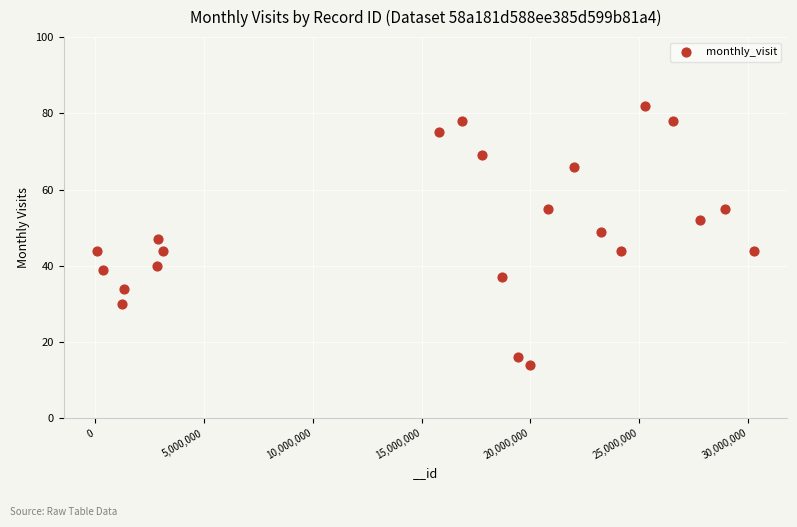

What is the range of Y values (max minus min)?

68